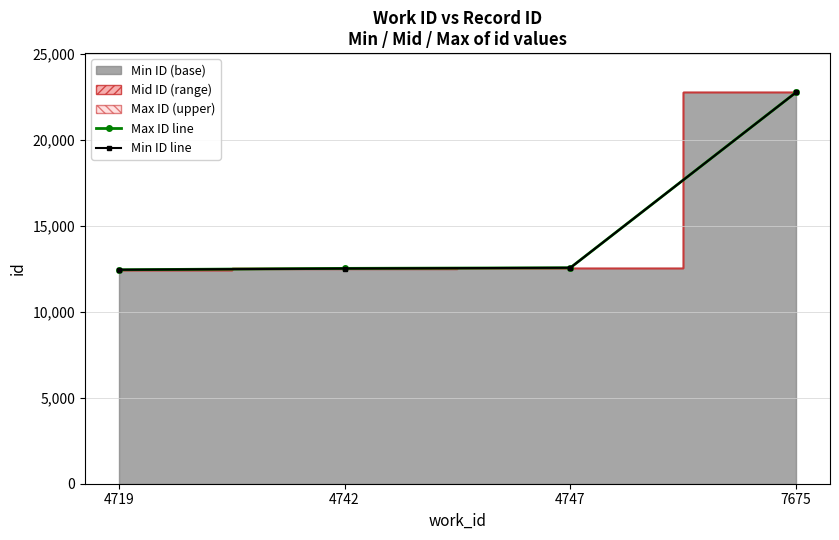

Which category has the lowest value in the Max ID line series?

4719